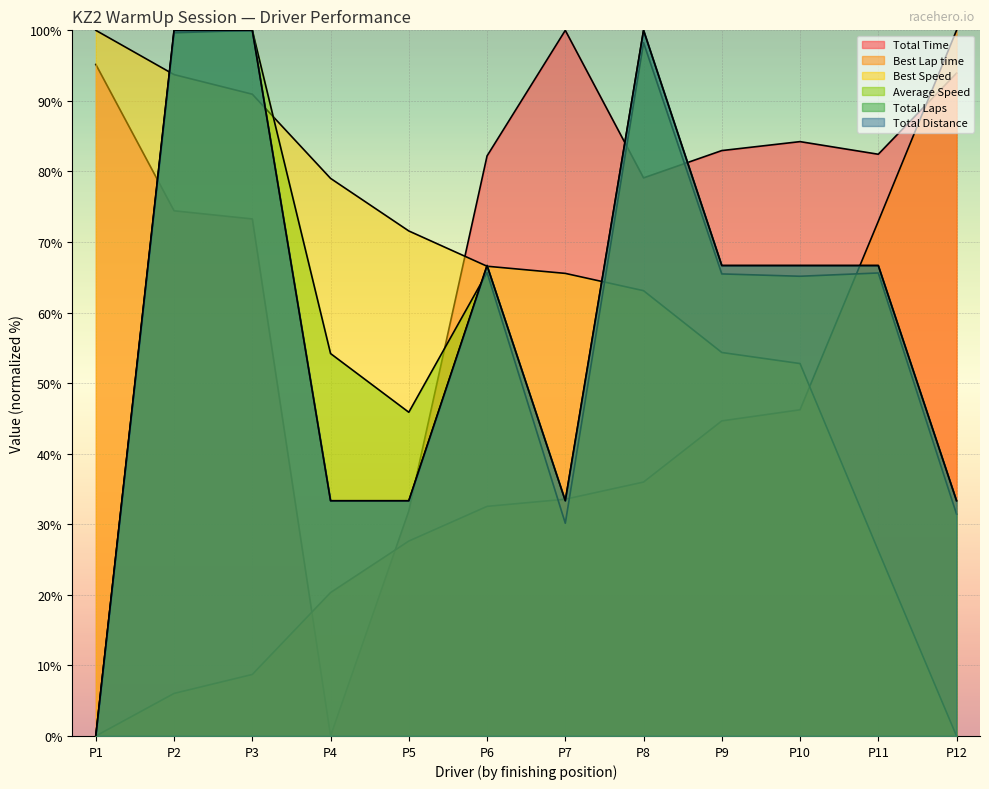

What is the average value of the Total Time series?

73.3